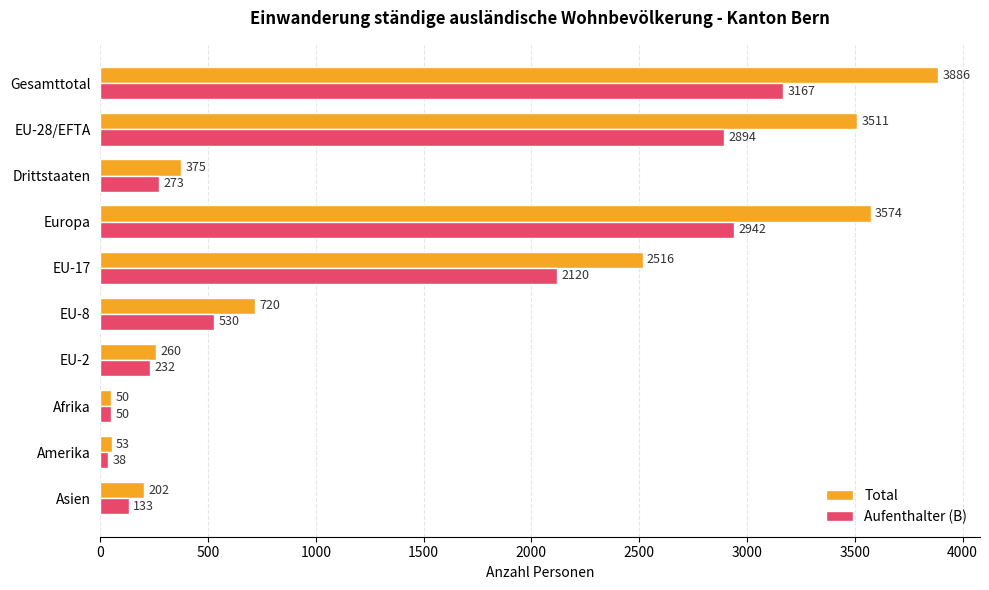

What is the average value of the Aufenthalter (B) series?

1238